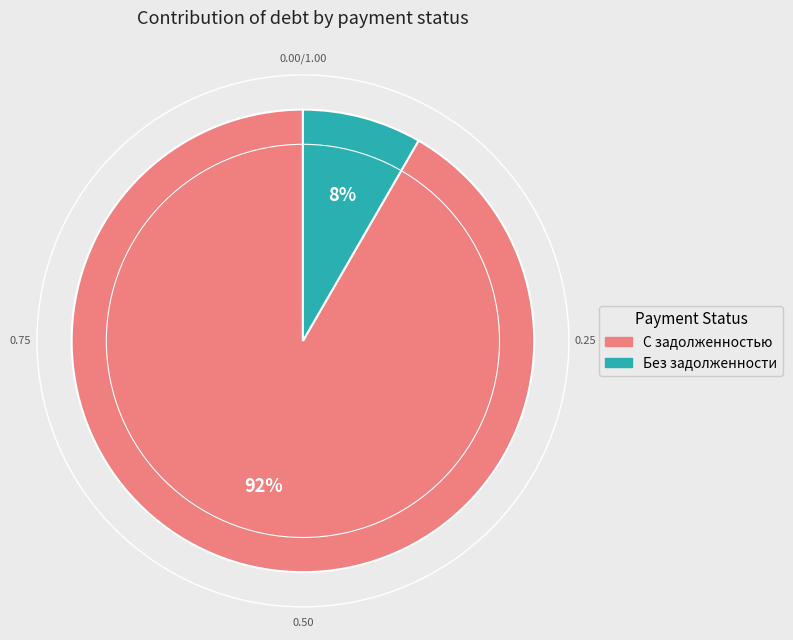

To the nearest percent, what is the average slice percentage?

50%